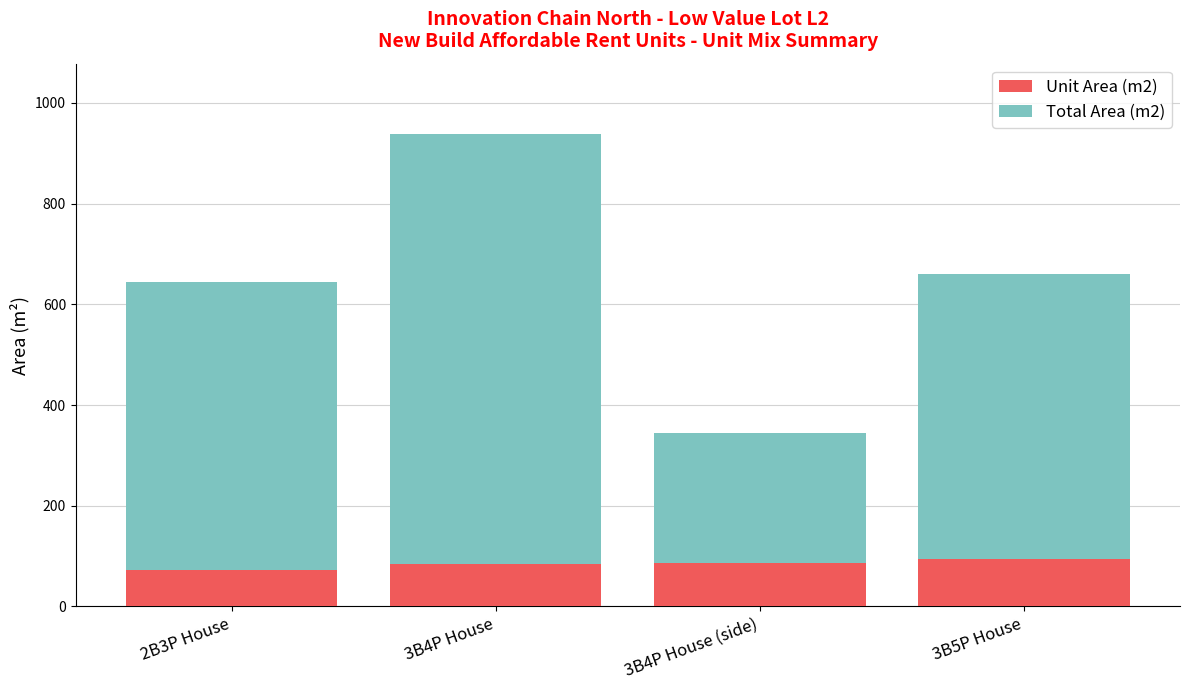

What is the difference between the maximum and minimum values in the Unit Area (m2) series?

22.6